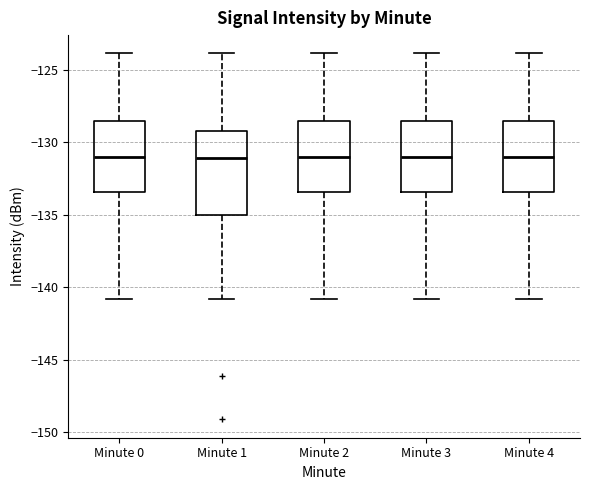

Where is the lower edge of the box for Minute 3 on the y-axis? The values are not printed on the chart, so give them approximately, as read against the axis.

-133.5